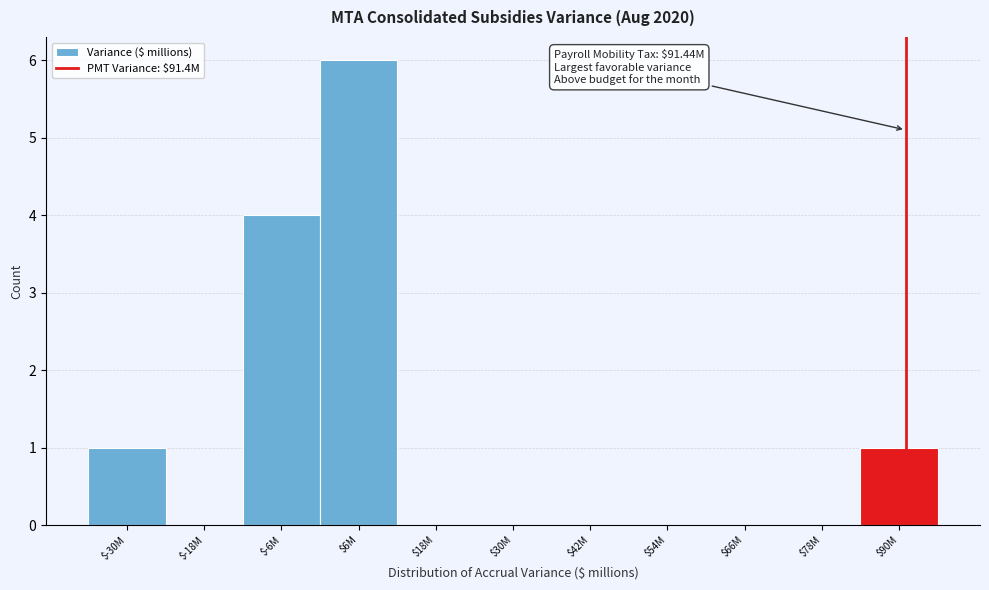

True or false: the data shows 0 at $42M.

True